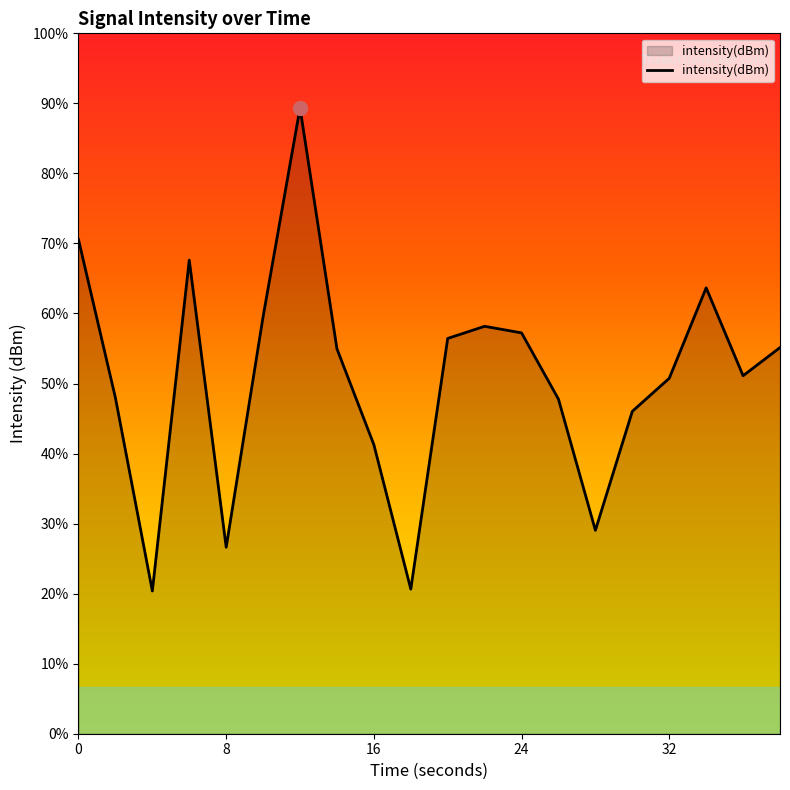

Reading left to right, what are all the values shown in this chart?

-123.3	-133.4	-145.8	-124.6	-143.0	-128.2	-114.8	-130.3	-136.4	-145.7	-129.6	-128.8	-129.2	-133.5	-141.9	-134.3	-132.2	-126.4	-132.0	-130.2